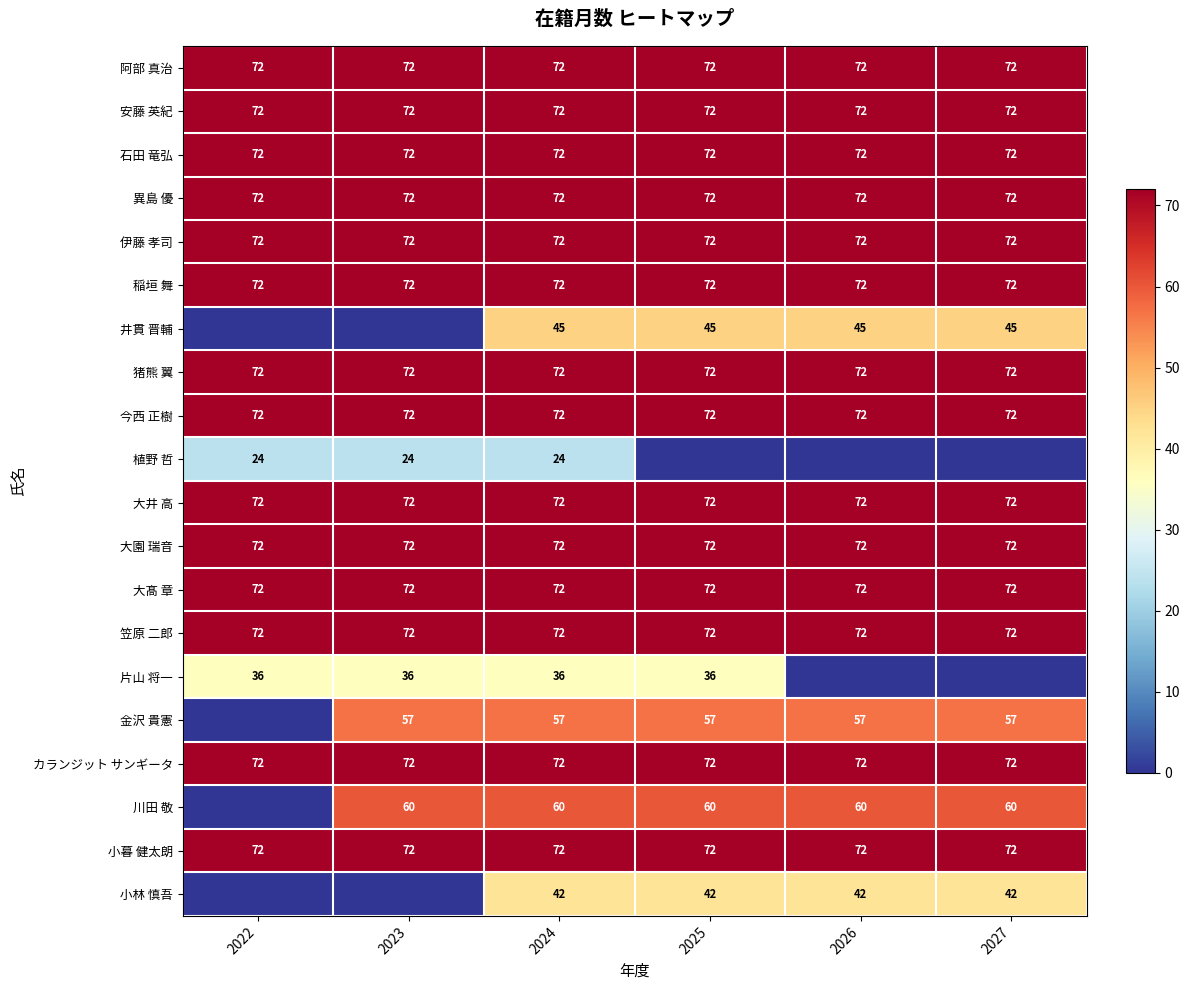

What is the maximum value for 笠原 二郎?

72